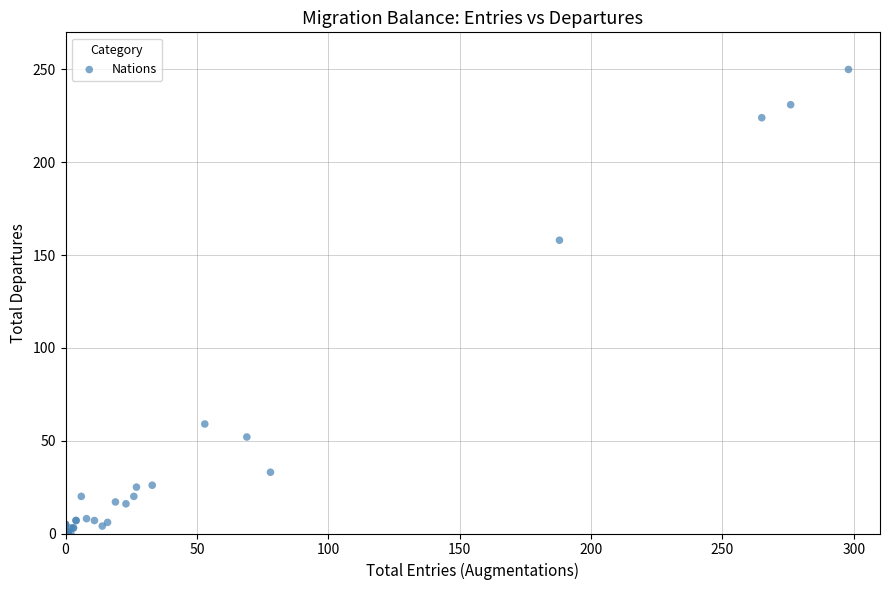

What Y value in the scatter plot is closest to 125?

158